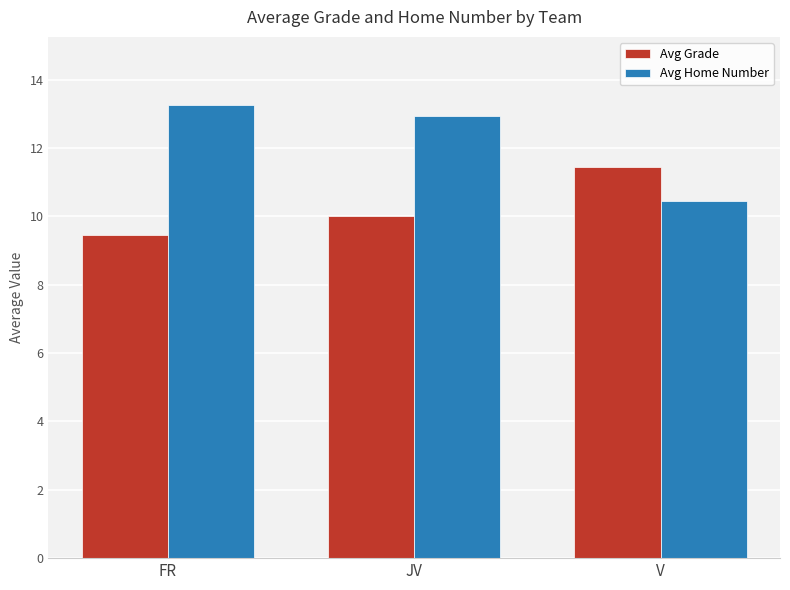

At how many categories does at least one series exceed 11?

3